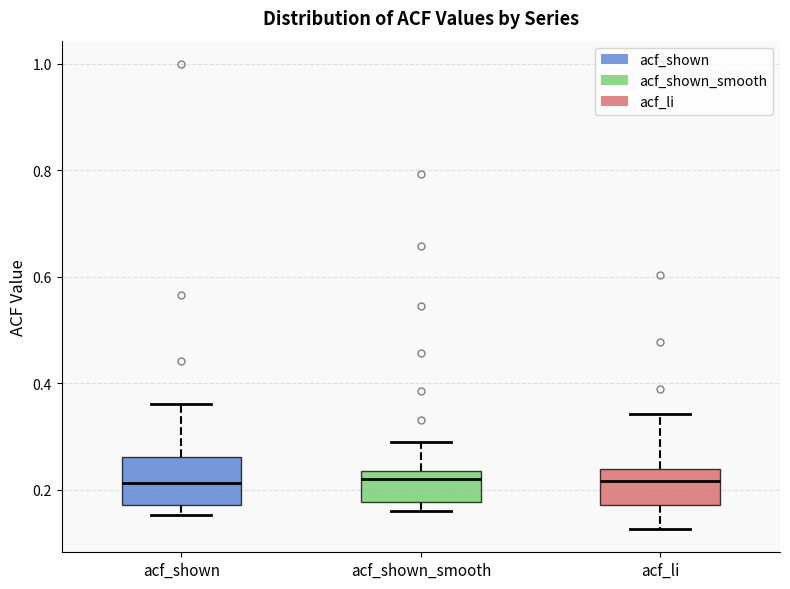

Reading left to right, transcribe this box plot: for each box, give where its median line is, the range the box spans, and where its two whiskers end, as read against the y-axis. The values are not printed on the chart, so give them approximately, as read against the axis.

acf_shown: median 0.22, box 0.18 to 0.26, whiskers 0.16 to 0.36
acf_shown_smooth: median 0.22, box 0.18 to 0.24, whiskers 0.16 to 0.30
acf_li: median 0.22, box 0.18 to 0.24, whiskers 0.12 to 0.34